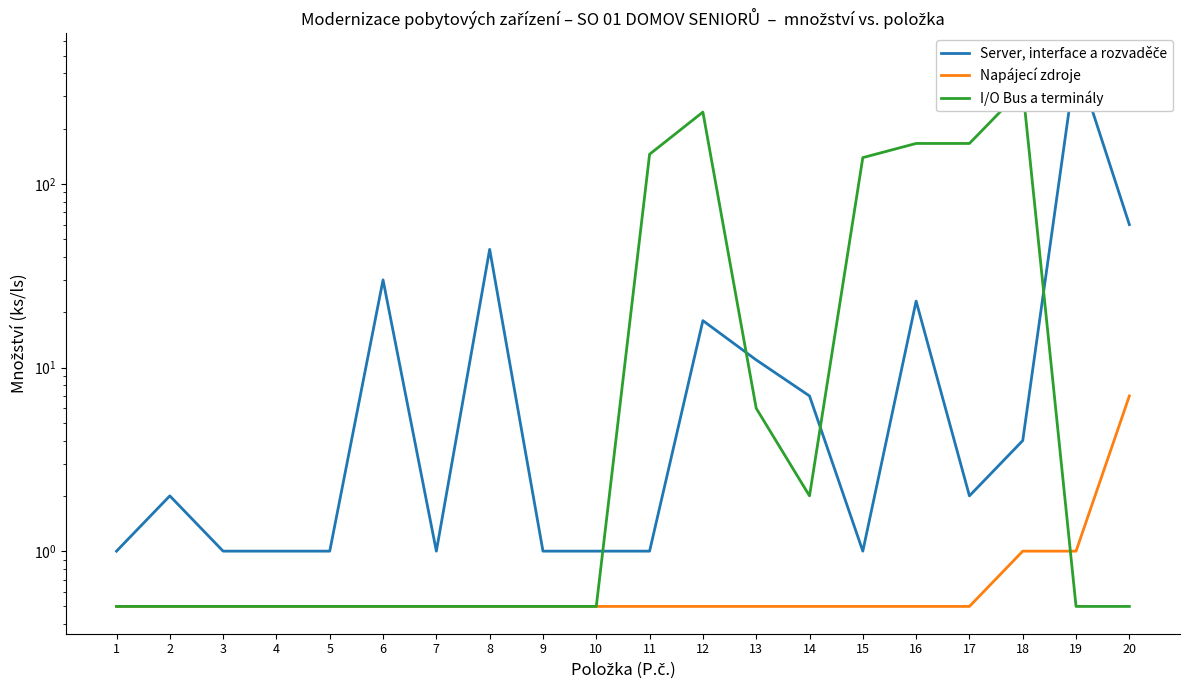

Rank the categories by I/O Bus a terminály value from lowest to highest.

1, 2, 3, 4, 5, 6, 7, 8, 9, 10, 19, 20, 14, 13, 15, 11, 16, 17, 12, 18